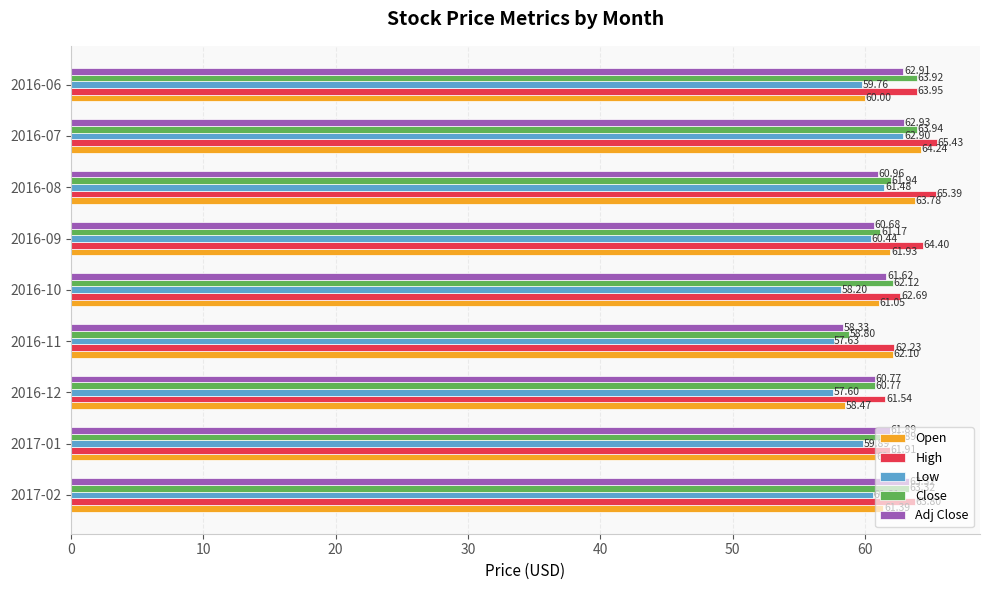

Which category has the highest value in the Low series?

2016-07